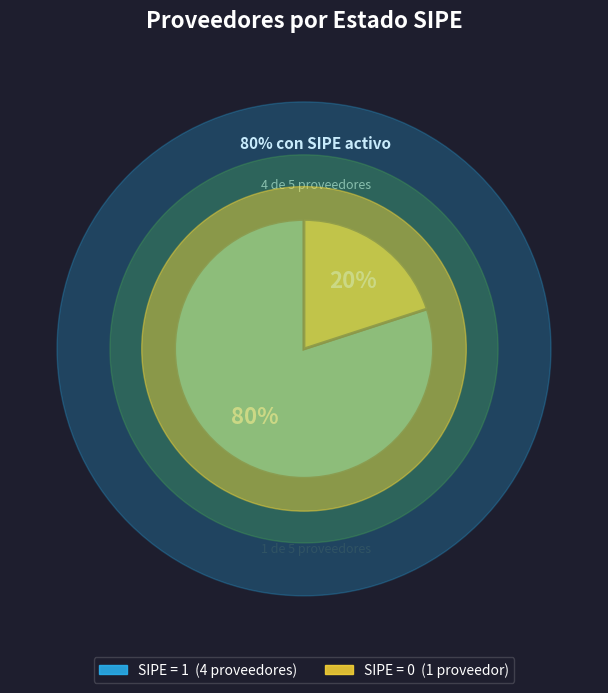

To the nearest percent, what is the average slice percentage?

50%